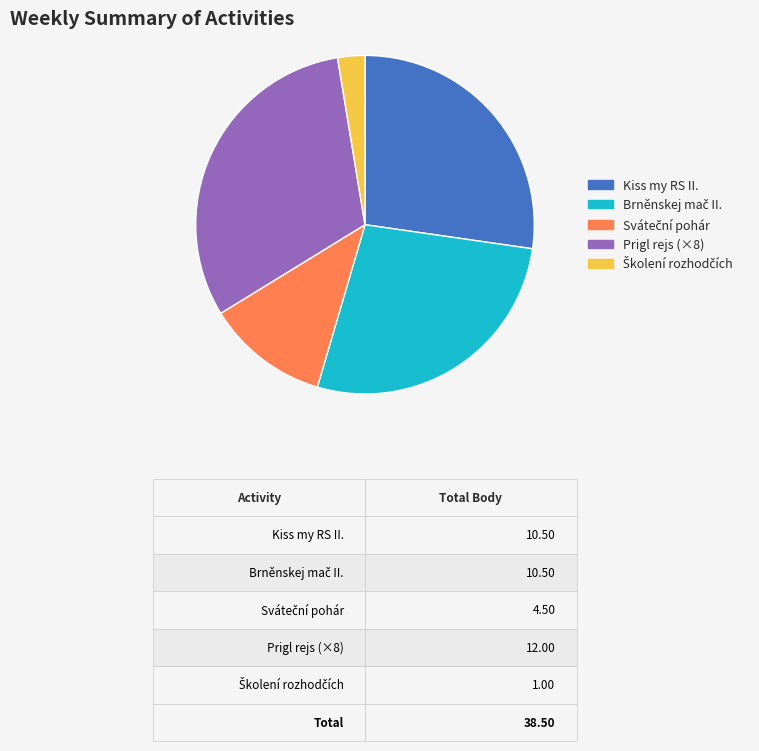

Is there a majority slice in this chart?

No